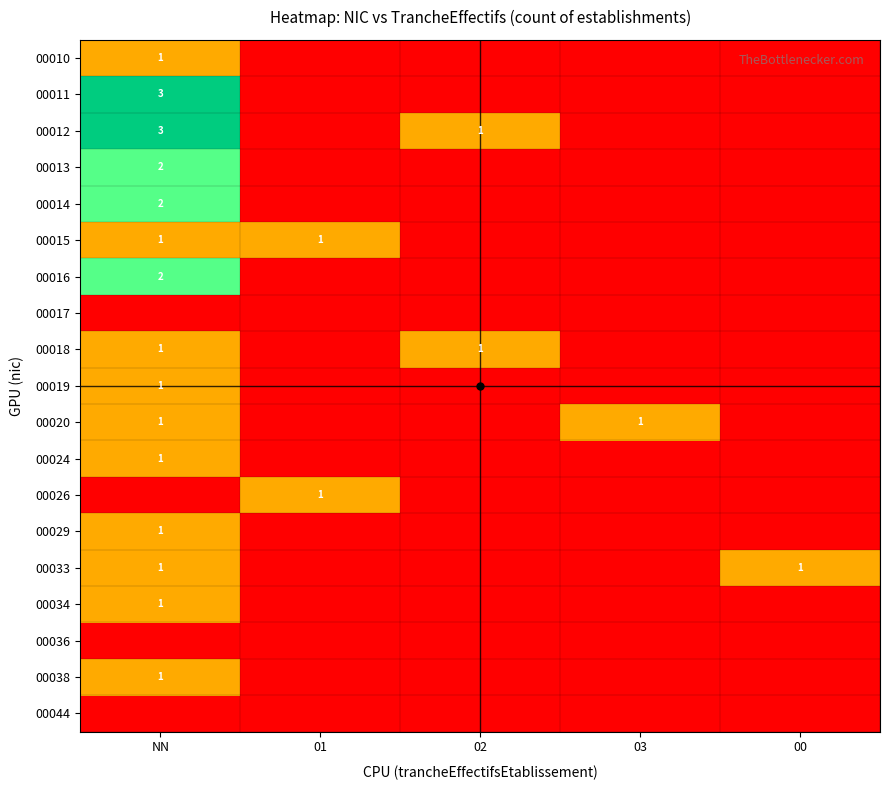

The value of 00012 at NN is 3. True or false?

True